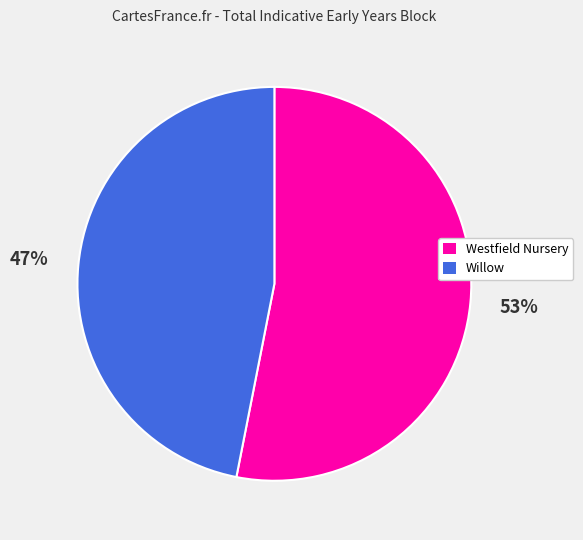

To the nearest percent, what is the difference between the Westfield Nursery and Willow slice percentages?

6%